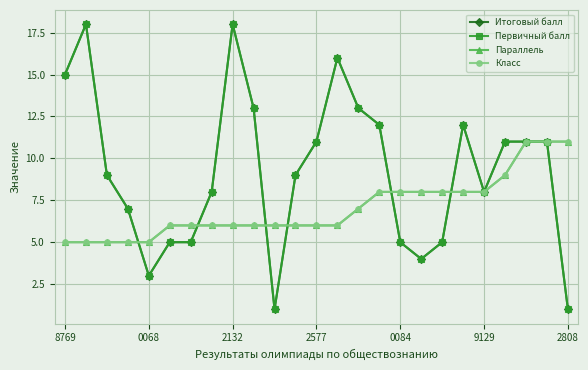

Where is Параллель nearest to the value 8?

15